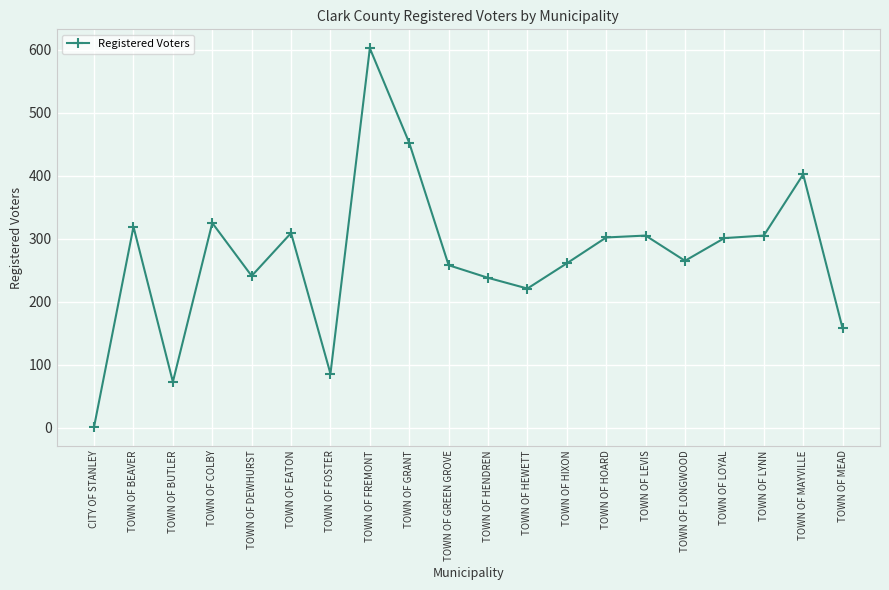

True or false: the data shows 951 at TOWN OF FREMONT.

False